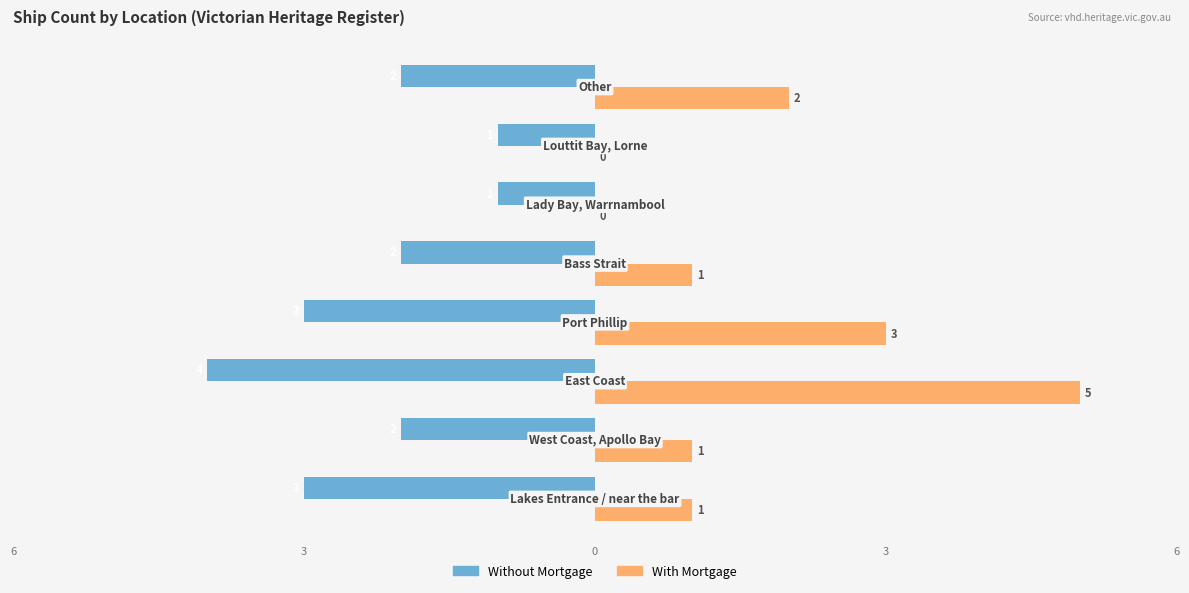

How many Without Mortgage values are between -3 and -1?

7